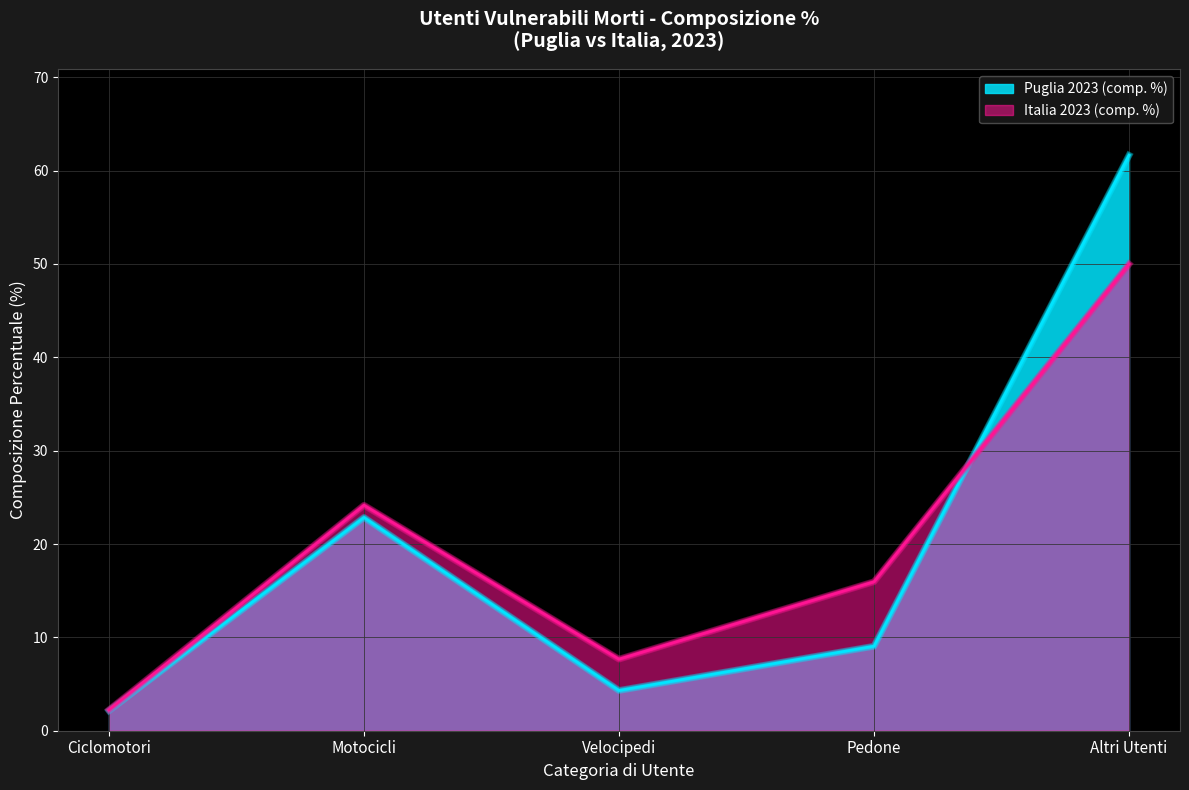

At which label does Puglia 2023 (comp. %) first exceed 9?

Motocicli